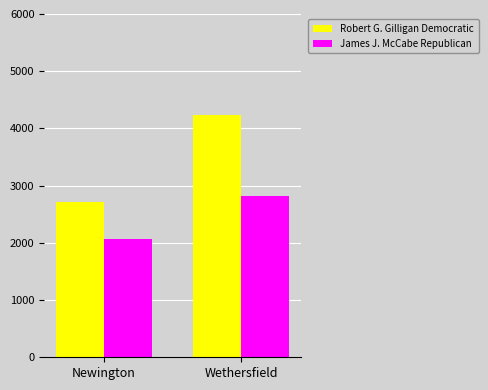

True or false: Robert G. Gilligan Democratic has a value of 563 at Newington.

False